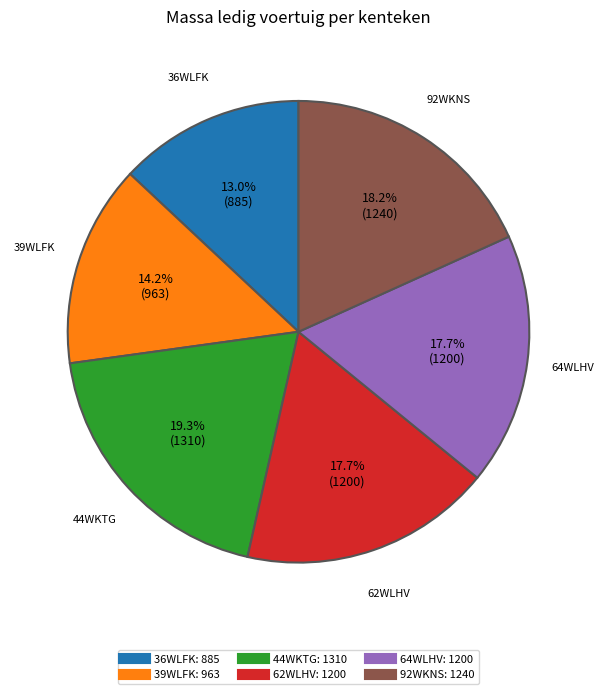

Between 39WLFK and 44WKTG, which is larger?

44WKTG